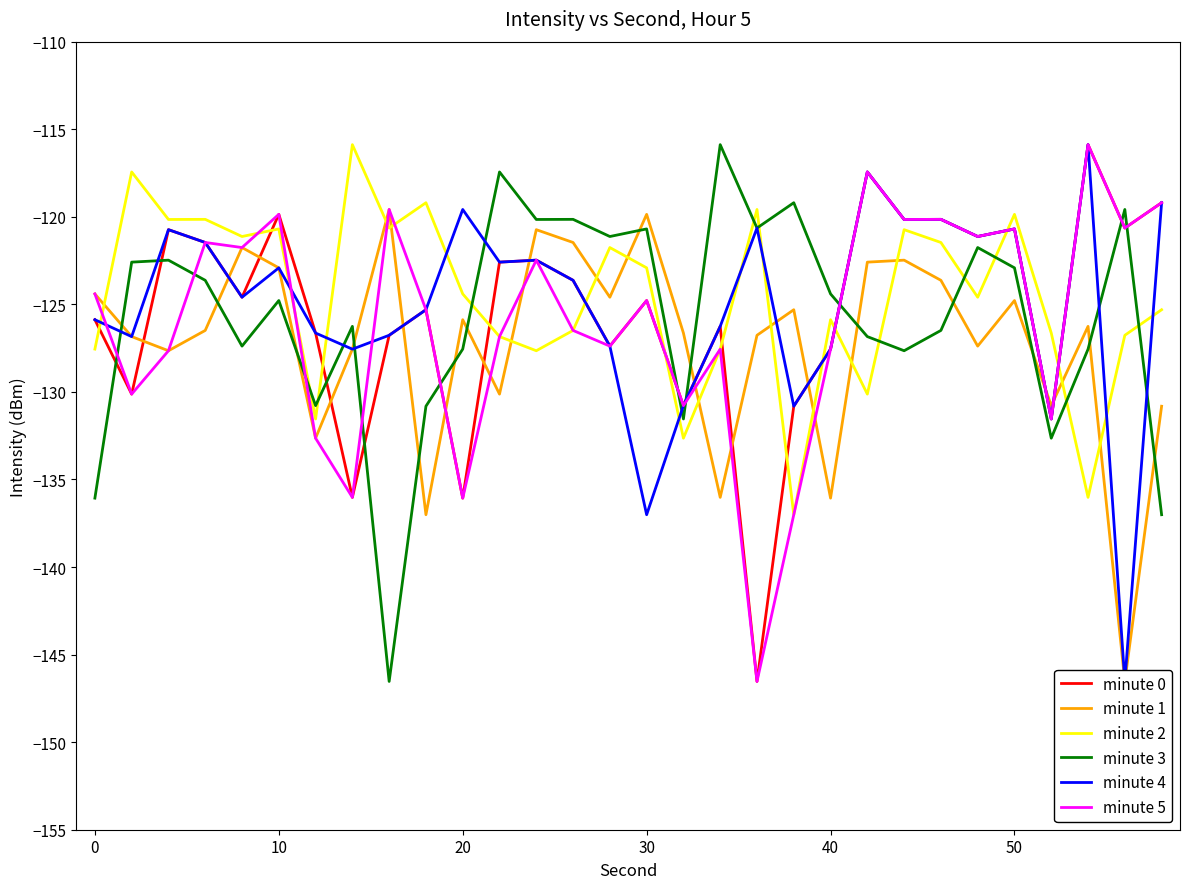

The value of minute 2 at 13 is -176.2. True or false?

False